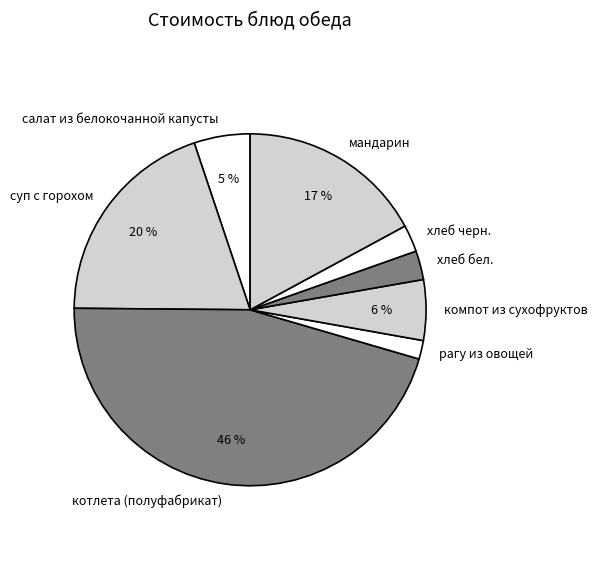

Between суп с горохом and компот из сухофруктов, which is larger?

суп с горохом